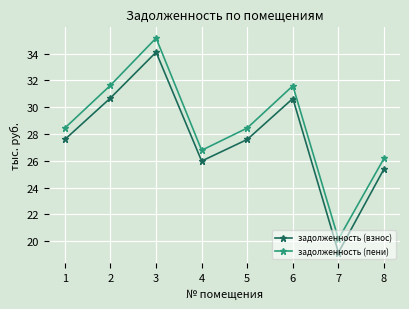

Where does the задолженность (пени) series first go above 28?

1